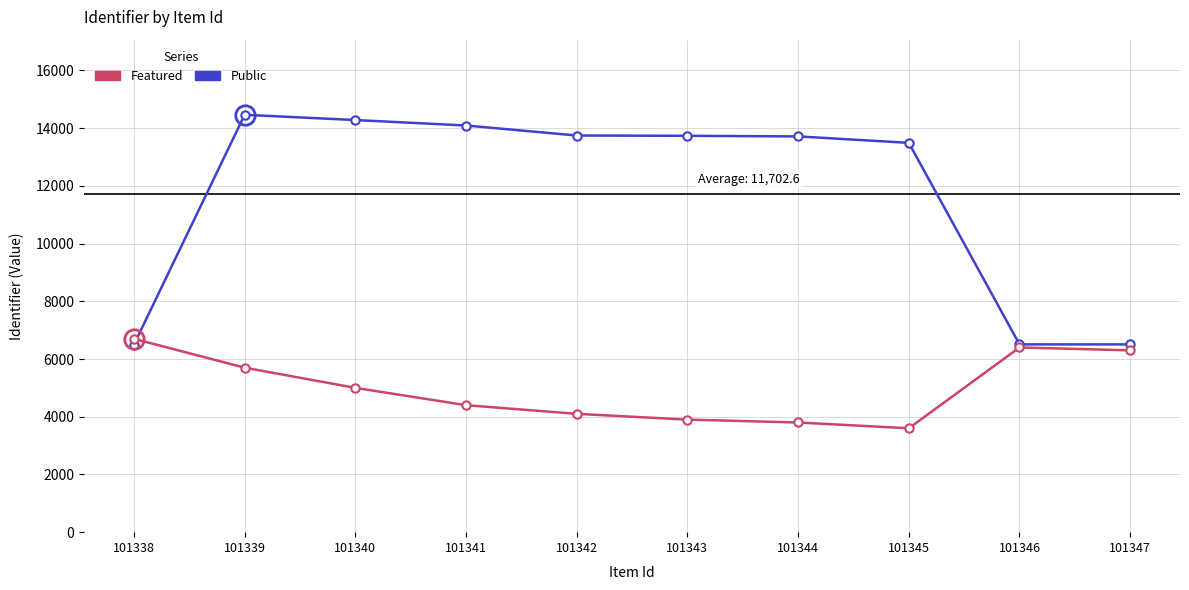

In Public, how many points are higher than both neighbors (excluding endpoints)?

1